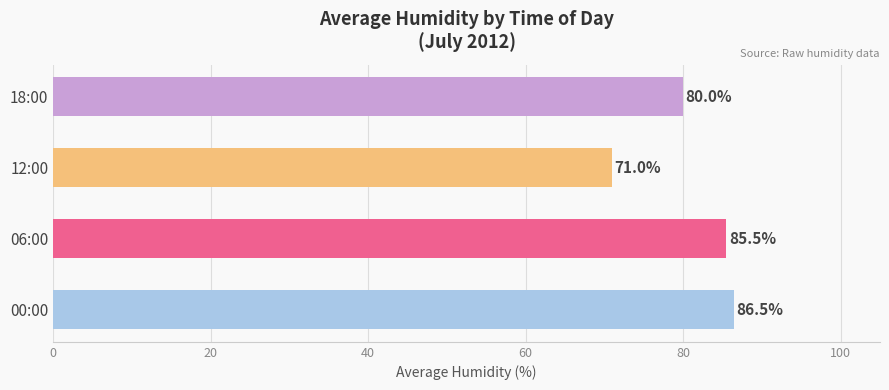

Reading bottom to top, list all the values displayed in this chart.

00:00=86.5	06:00=85.5	12:00=71.0	18:00=80.0